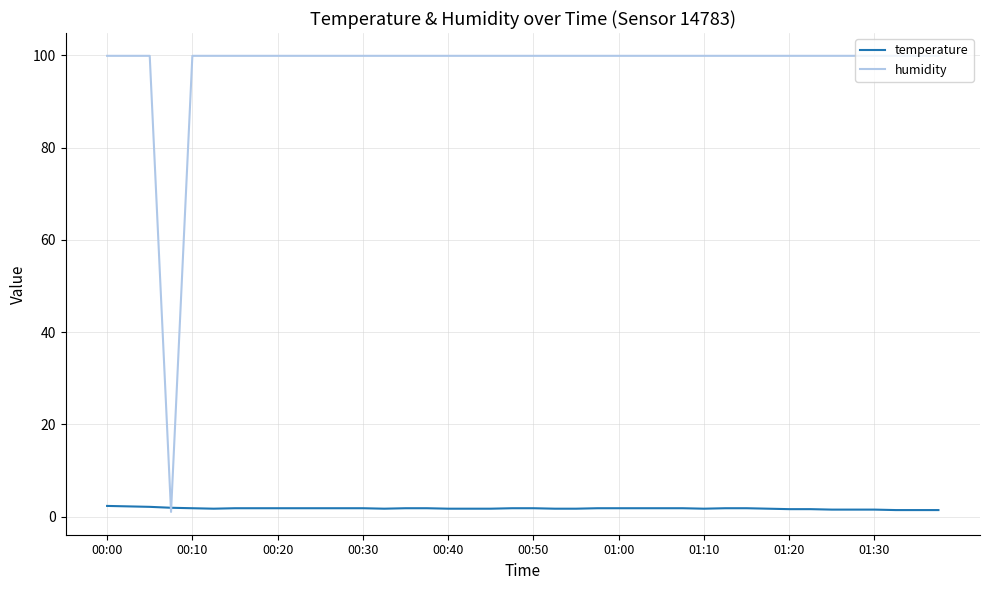

What is the difference between the second highest and minimum values in the temperature series?

0.8